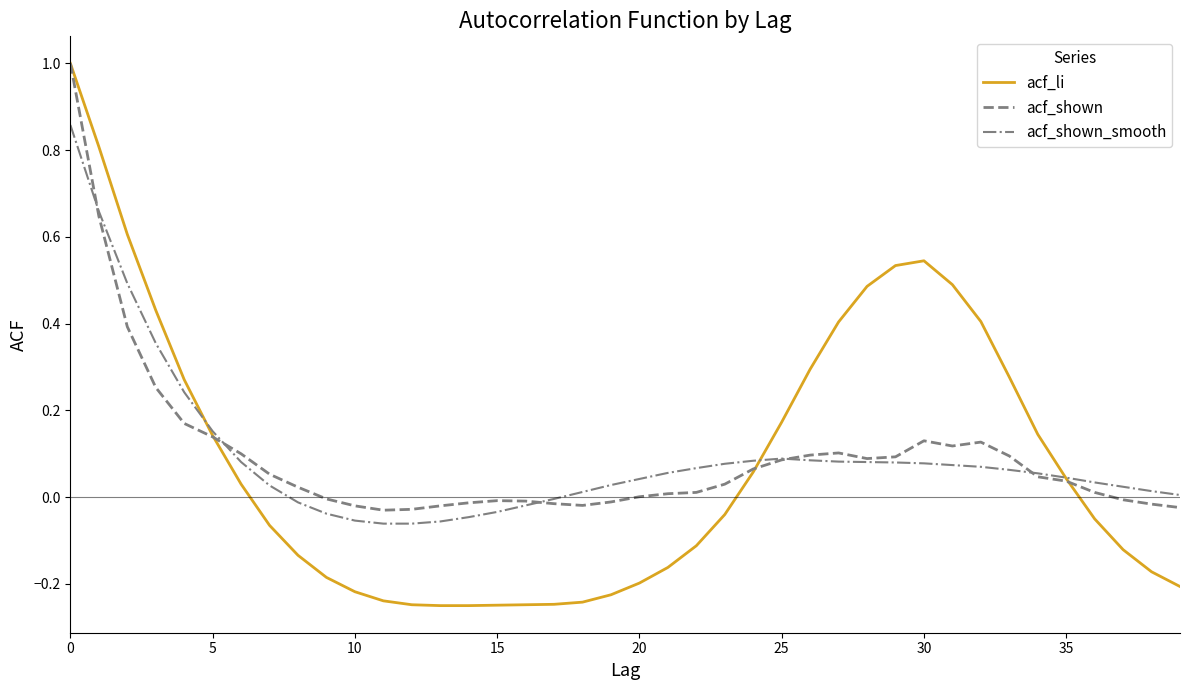

Does the chart have visible grid lines?

No